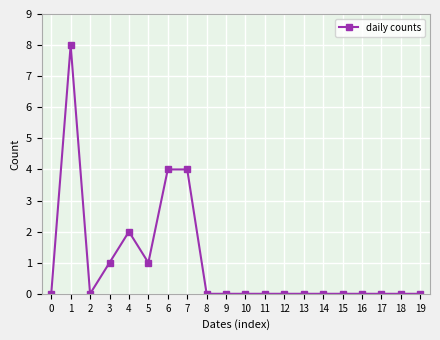

What is the change in value from 0 to 3?

+1